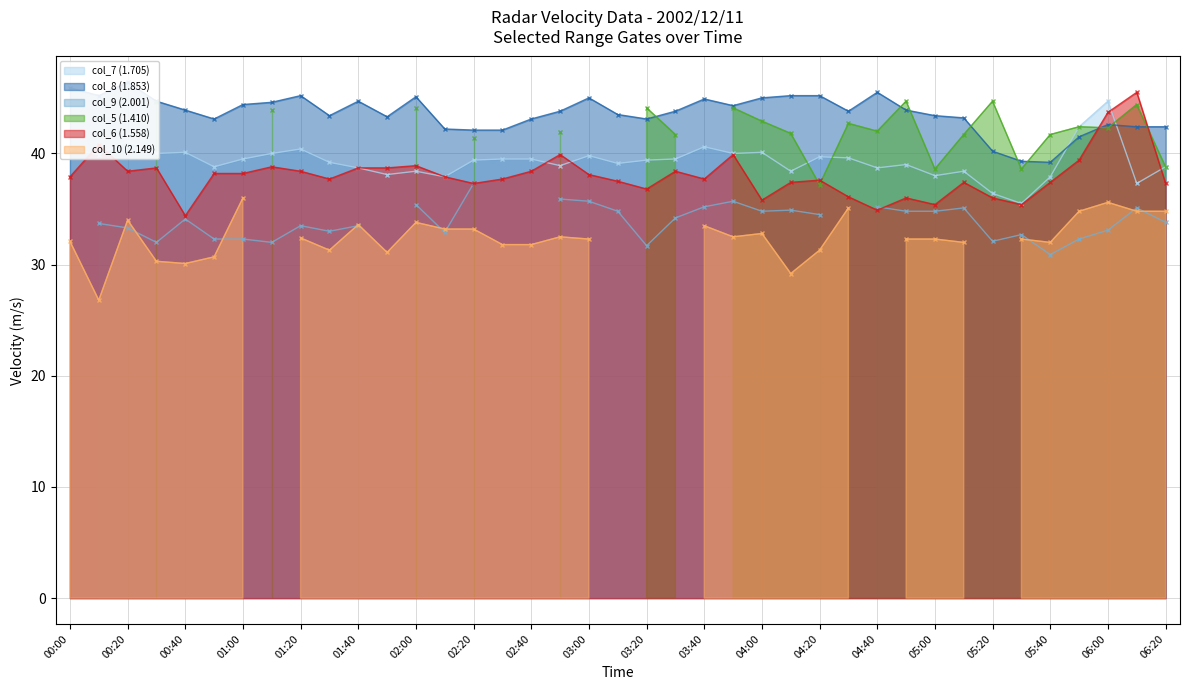

True or false: col_7 (1.705) and col_8 (1.853) cross at least once.

True